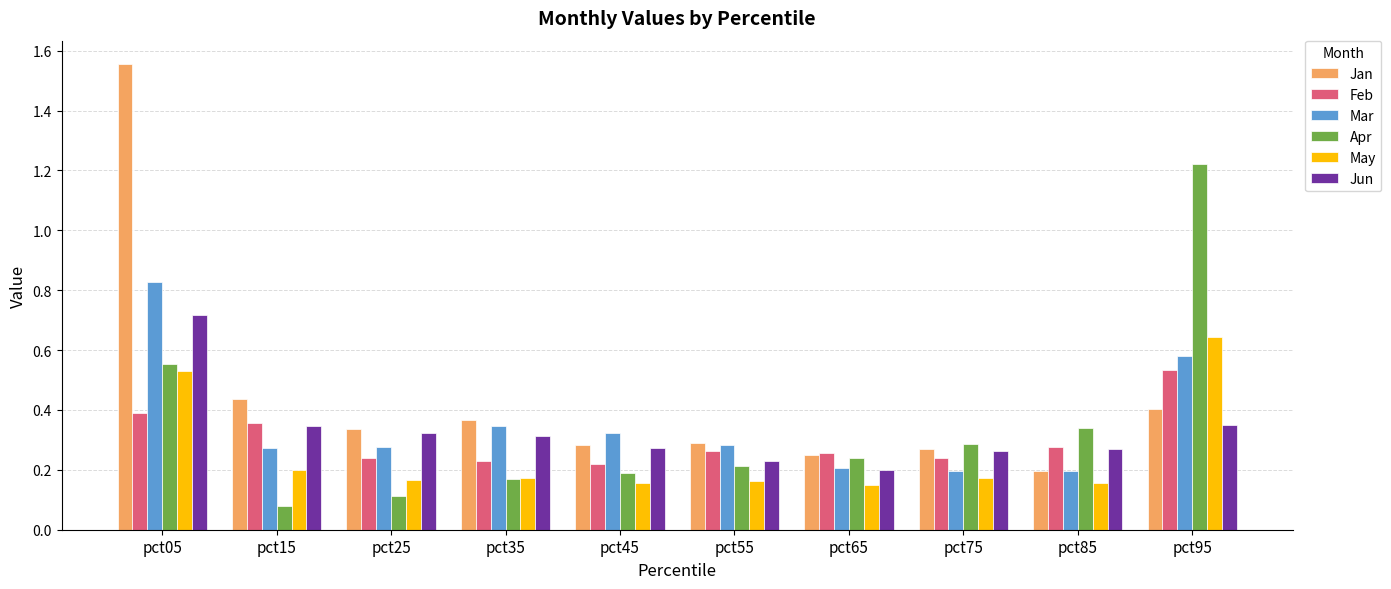

The value of Jan at pct55 is 0.3. True or false?

True